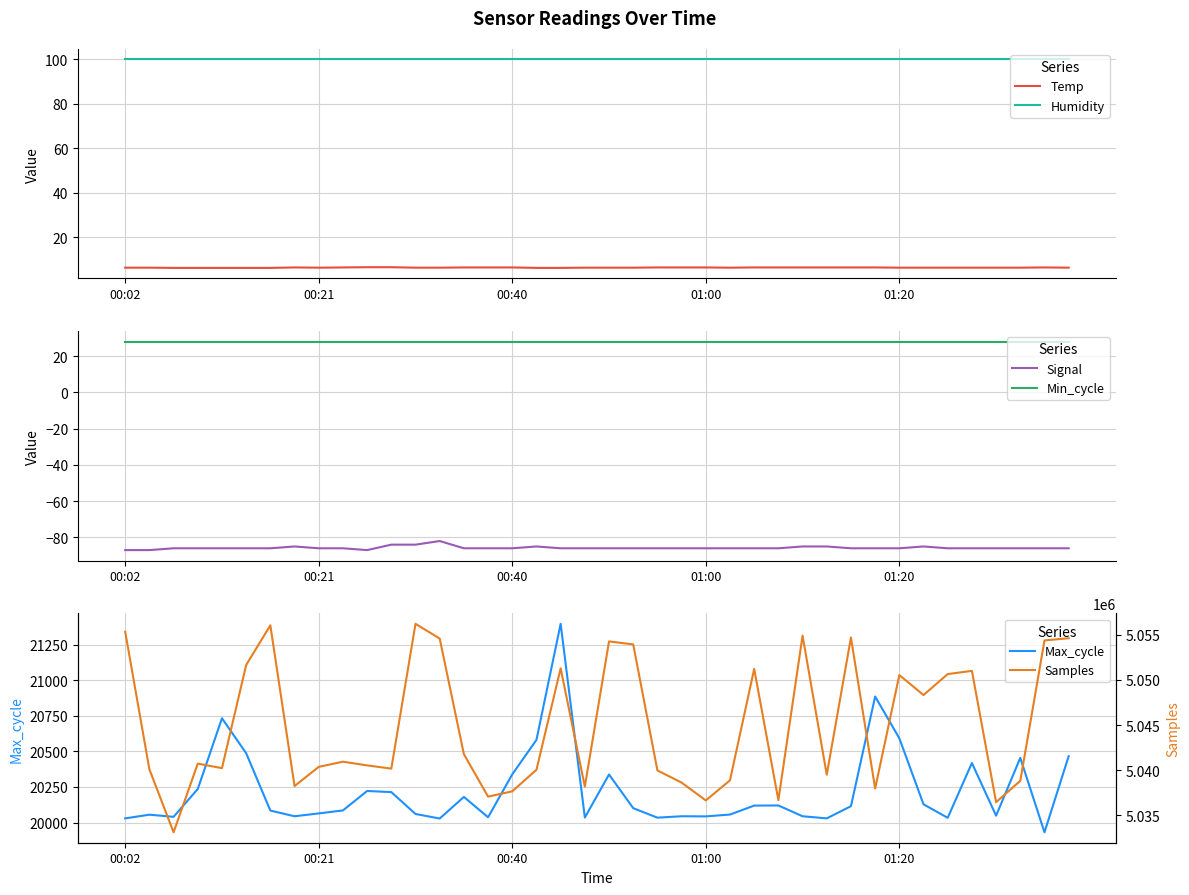

True or false: Humidity and Temp intersect in this chart.

False